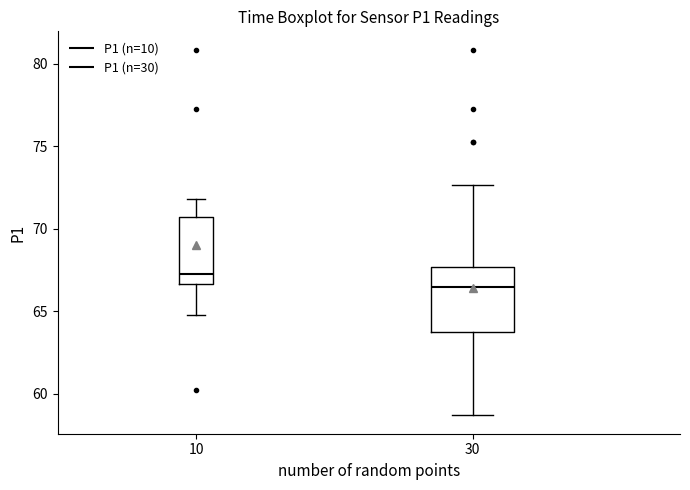

Which box's median line is the lowest?

30